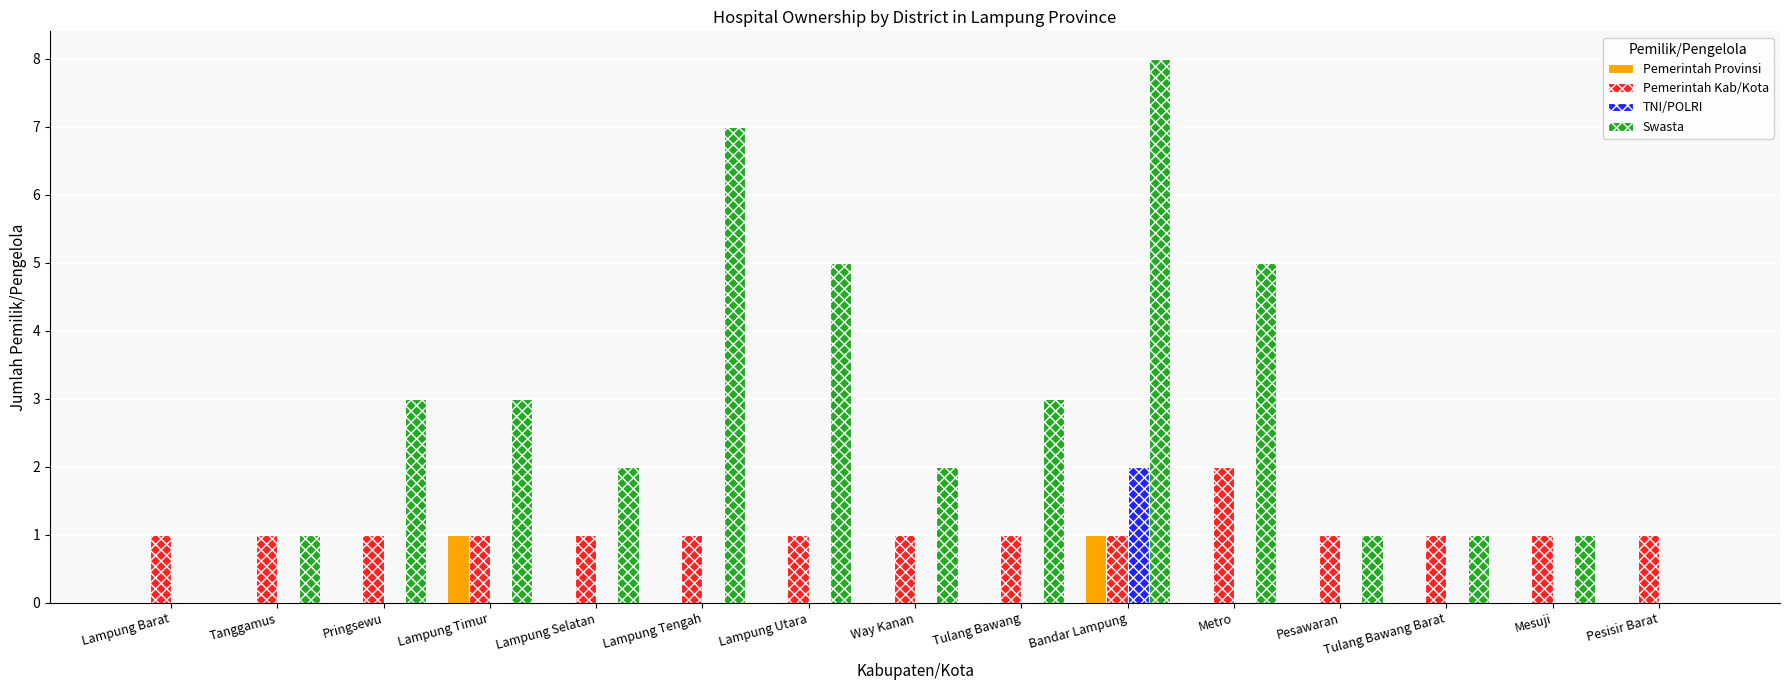

The value of Pemerintah Provinsi at Lampung Selatan is 0. True or false?

True